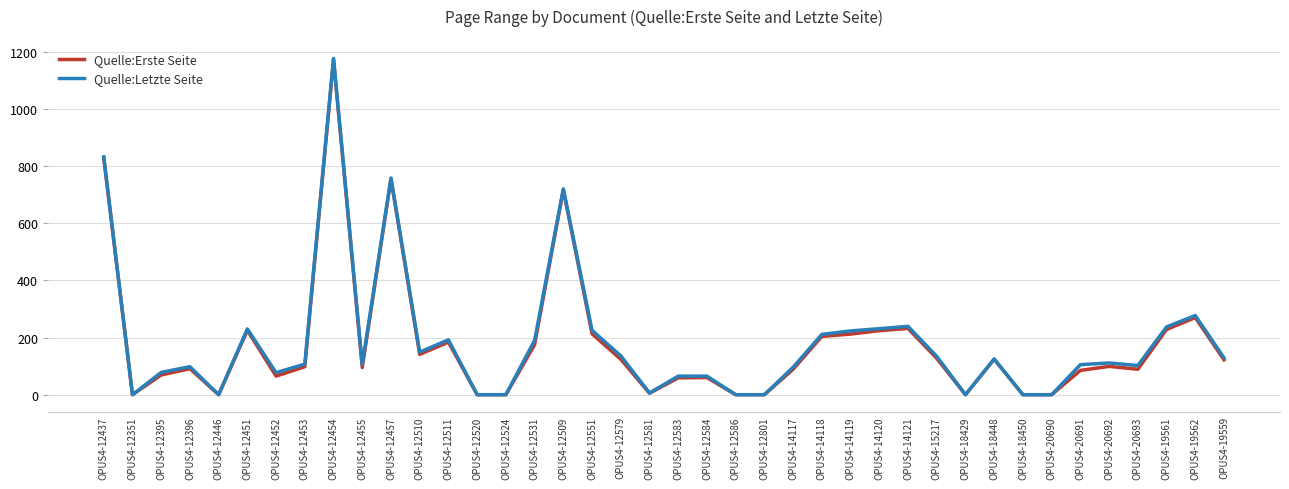

At which category is the sum across all series the highest?

OPUS4-12454